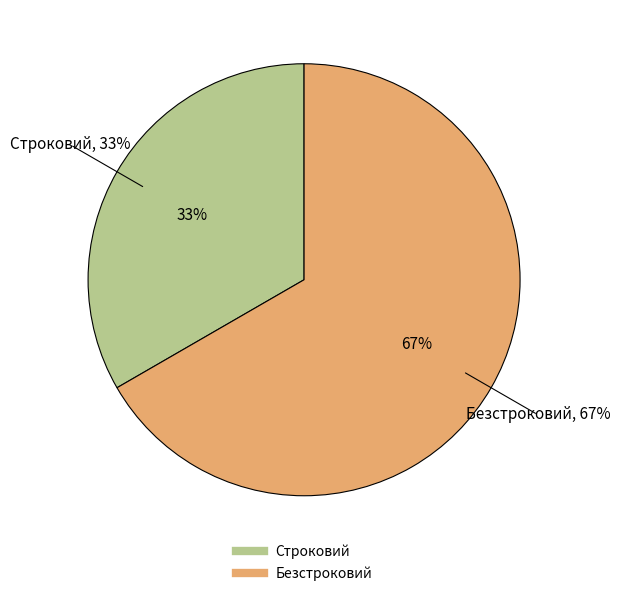

Which category has the smallest portion of the pie?

Строковий